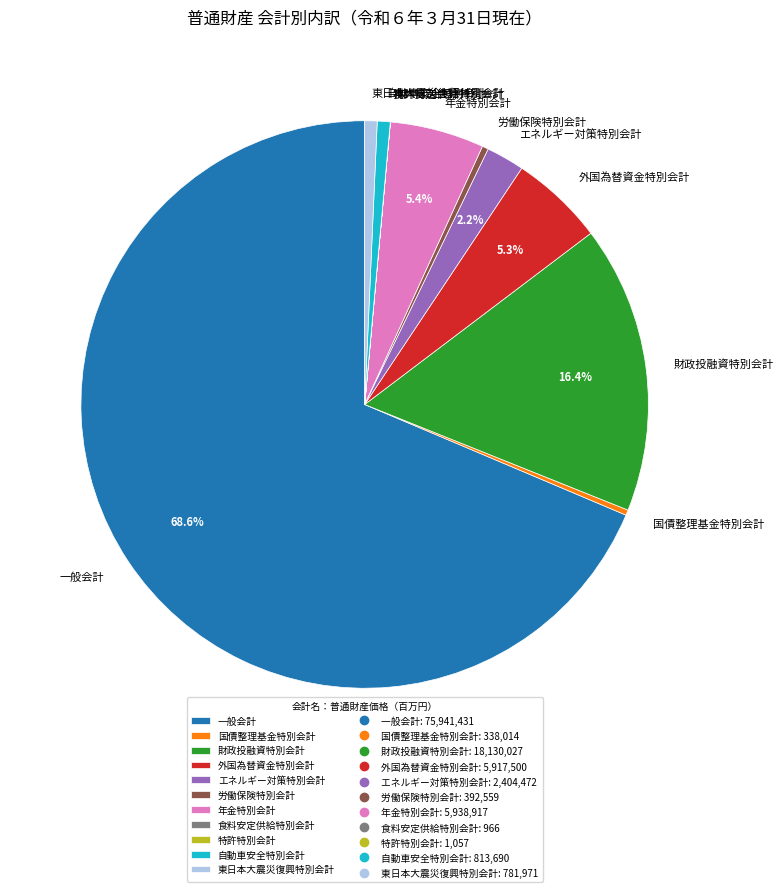

What is the largest slice in the pie chart?

一般会計